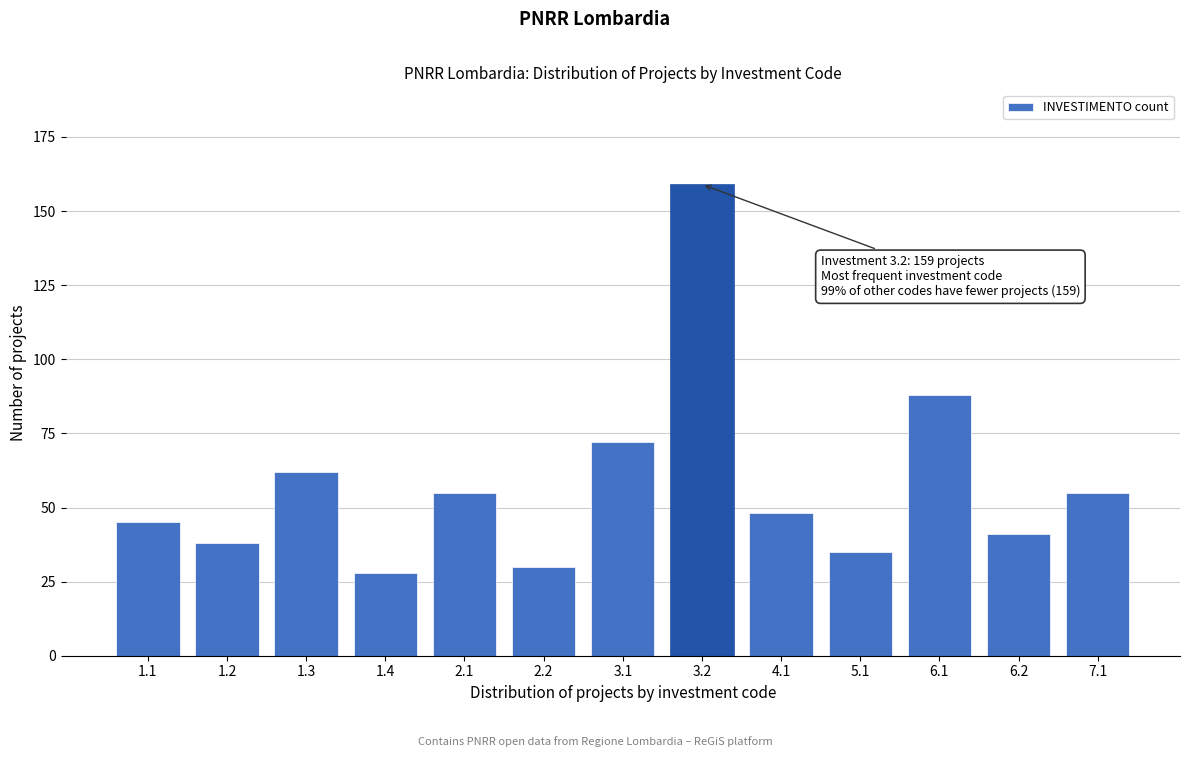

Reading left to right, list all the values displayed in this chart.

1.1=45	1.2=38	1.3=62	1.4=28	2.1=55	2.2=30	3.1=72	3.2=159	4.1=48	5.1=35	6.1=88	6.2=41	7.1=55